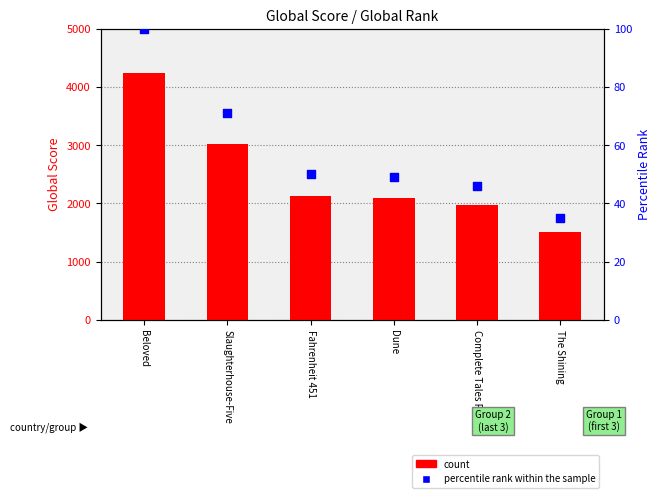

Which series contains the highest Y value?

count